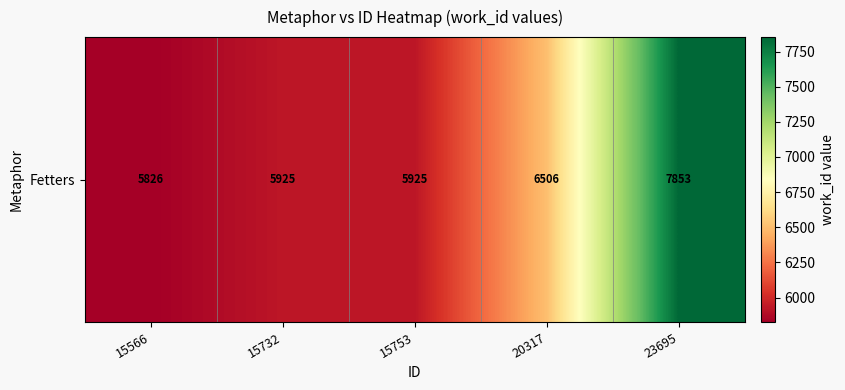

What is the ratio of the value at 15732 to the value at 15753?

1.0